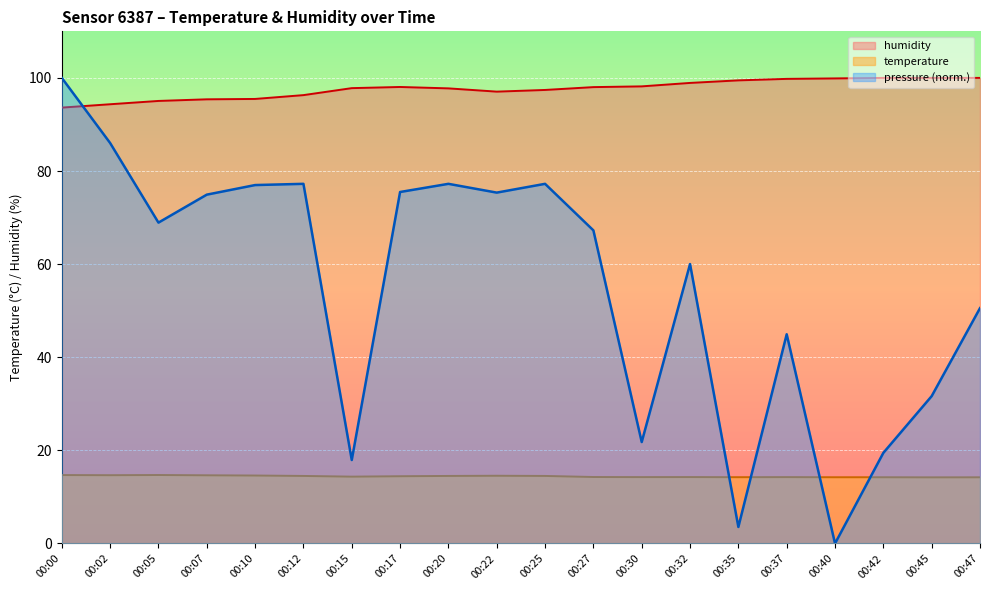

Is the value of humidity at 00:47 greater than the value of pressure_scaled at 00:05?

Yes